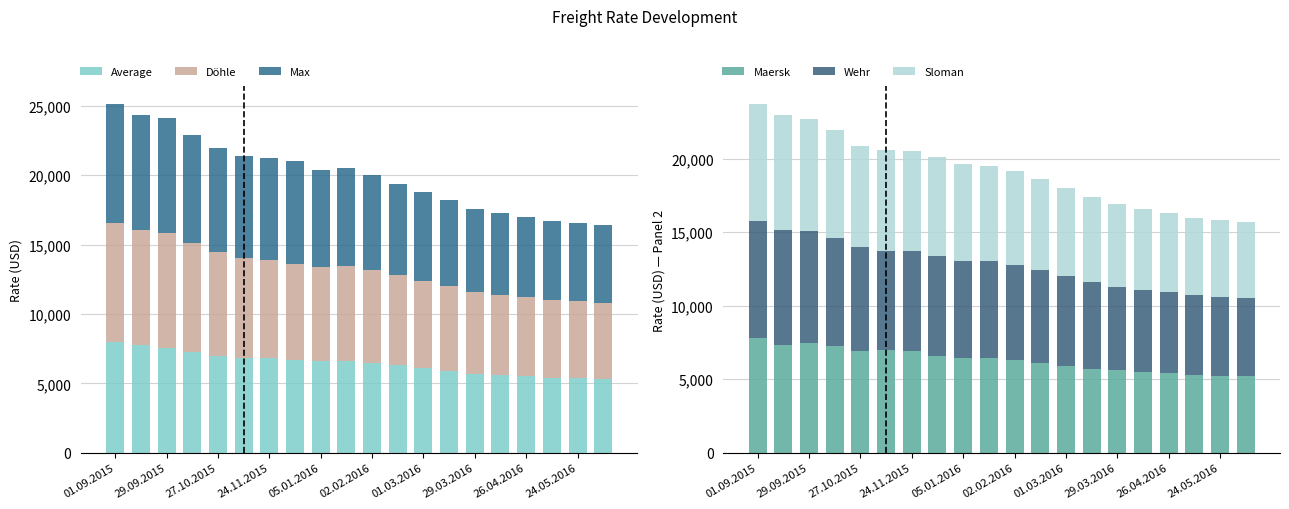

Is it true that Average equals 6798 at 24.11.2015?

True